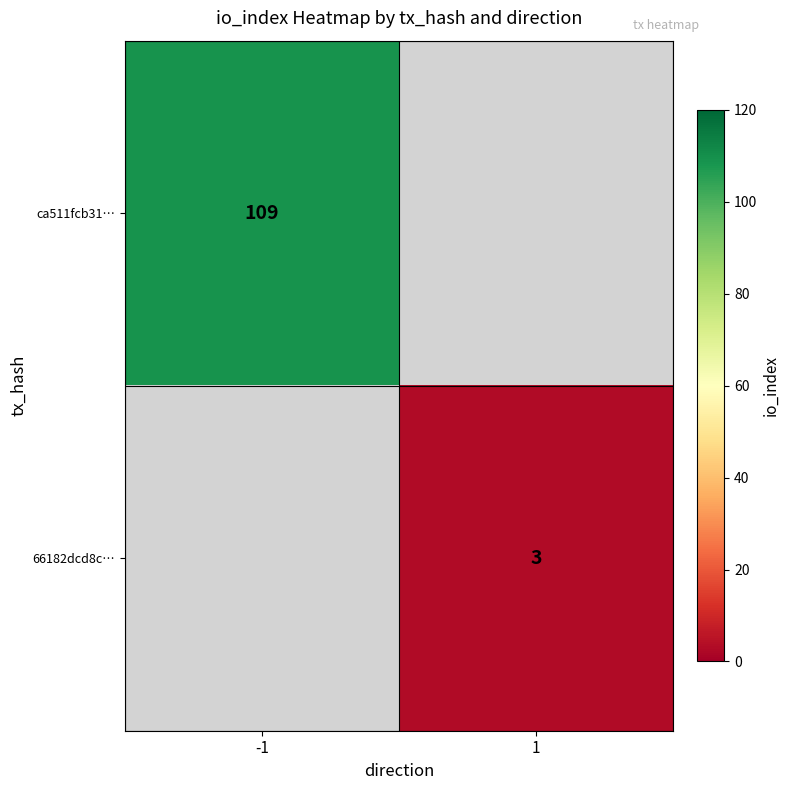

At how many categories does at least one series exceed 72?

1